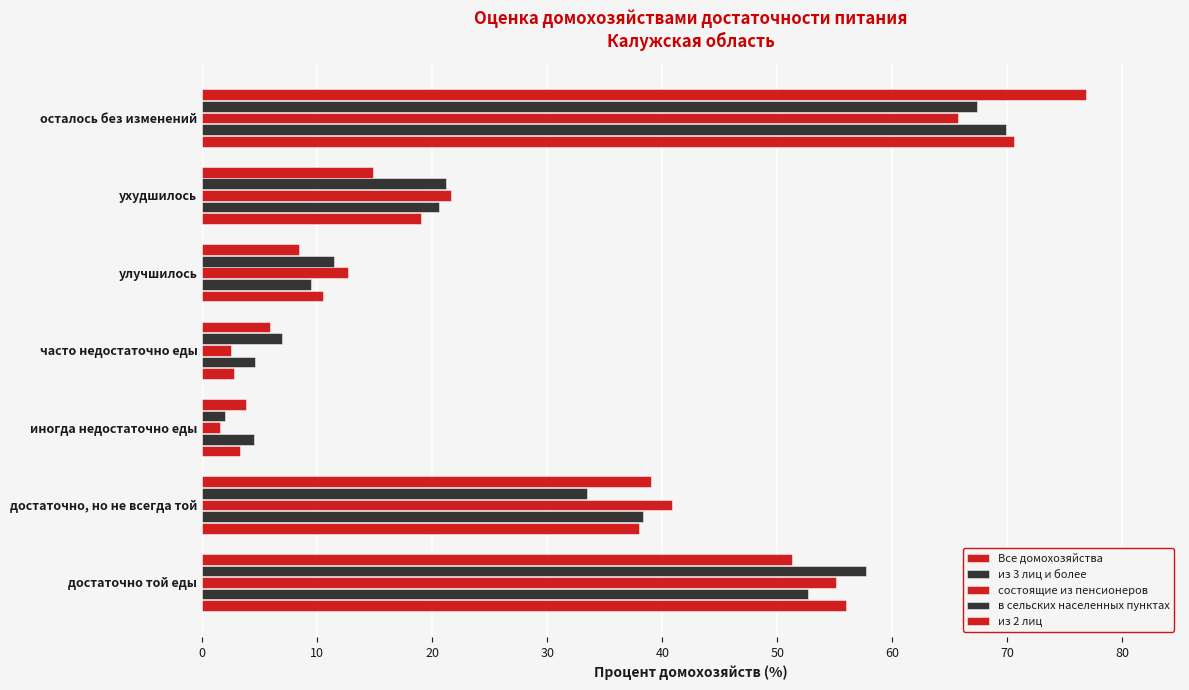

Reading right to left, transcribe all the data shown in this chart.

Все домохозяйства: 70.5	19.0	10.5	2.8	3.3	38.0	55.9
из 3 лиц и более: 69.9	20.6	9.5	4.6	4.5	38.3	52.7
состоящие из пенсионеров: 65.7	21.6	12.7	2.5	1.6	40.9	55.1
в сельских населенных пунктах: 67.4	21.2	11.5	6.9	2.0	33.4	57.7
из 2 лиц: 76.8	14.8	8.4	5.9	3.8	39.0	51.3